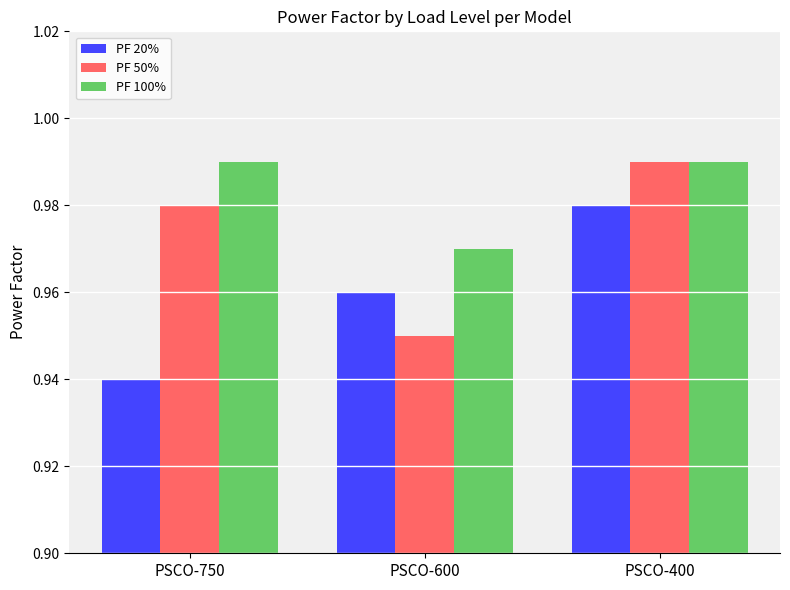

At which label is PF 50% closest to 0?

PSCO-600